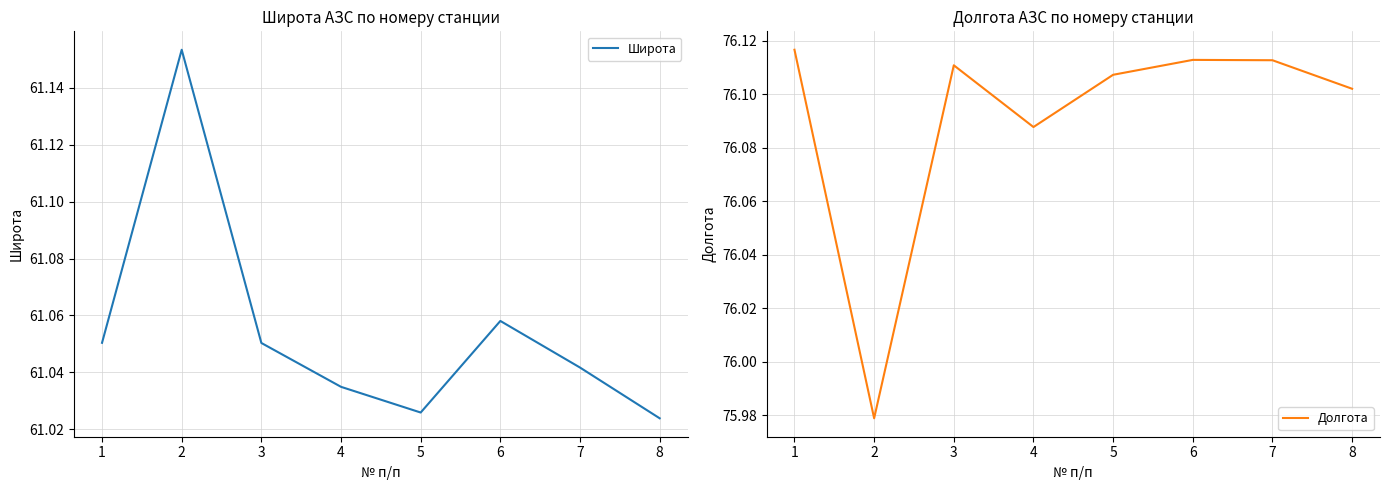

Where is Широта nearest to the value 61?

8